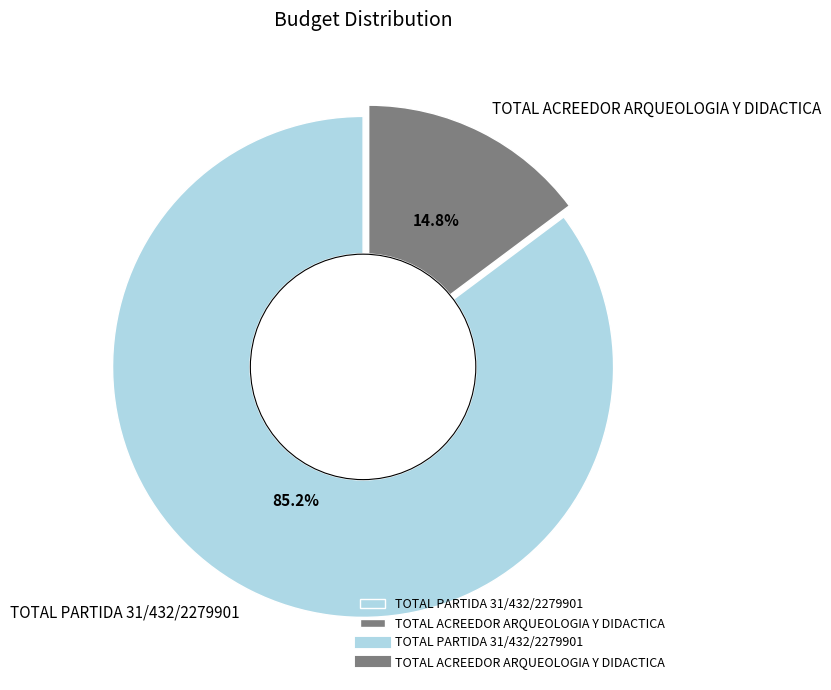

What percentage is the TOTAL ACREEDOR ARQUEOLOGIA Y DIDACTICA slice, to the nearest percent?

15%